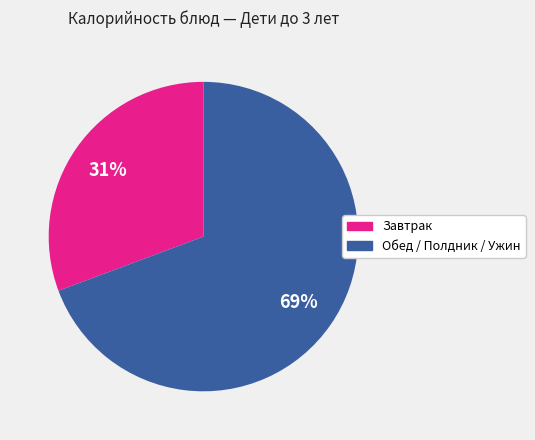

To the nearest percent, what is the average slice percentage?

50%